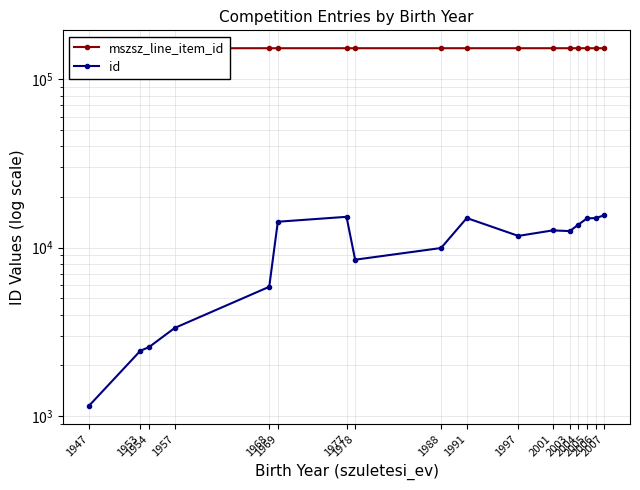

Reading left to right, list all the values displayed in this chart.

mszsz_line_item_id: 152985	152985	152985	152984	152985	152985	152985	152977	152985	152985	152984	152982	152983	152980	152981	152980	152979
id: 1144	2435	2559	3328	5845	14237	15228	8467	9935	14974	11726	12645	12525	13704	14906	14969	15544